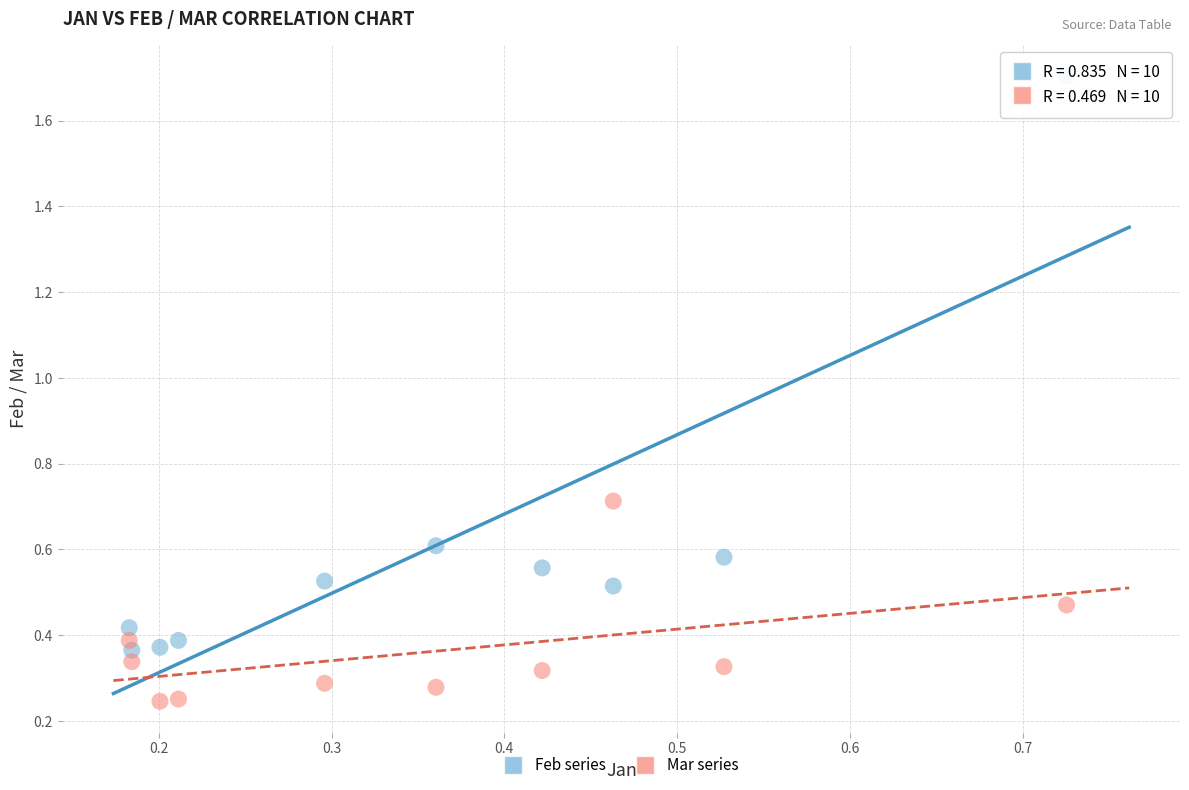

Which series has the largest Y range (max minus min)?

Feb series